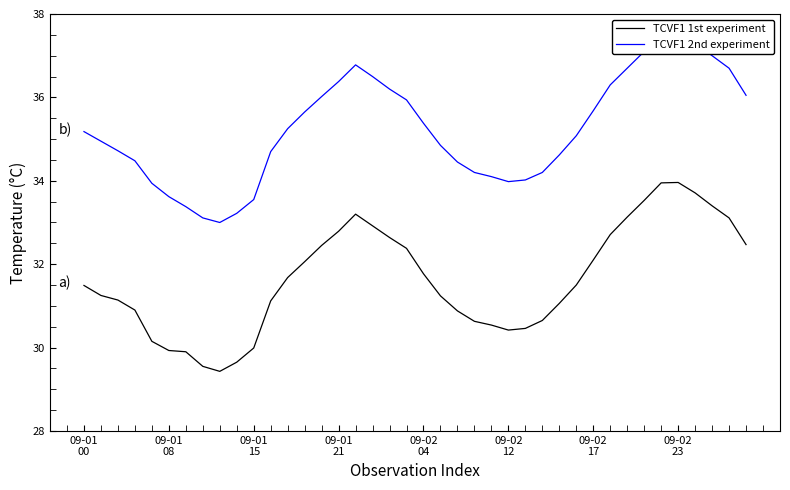

How many distinct data groups are displayed?

2